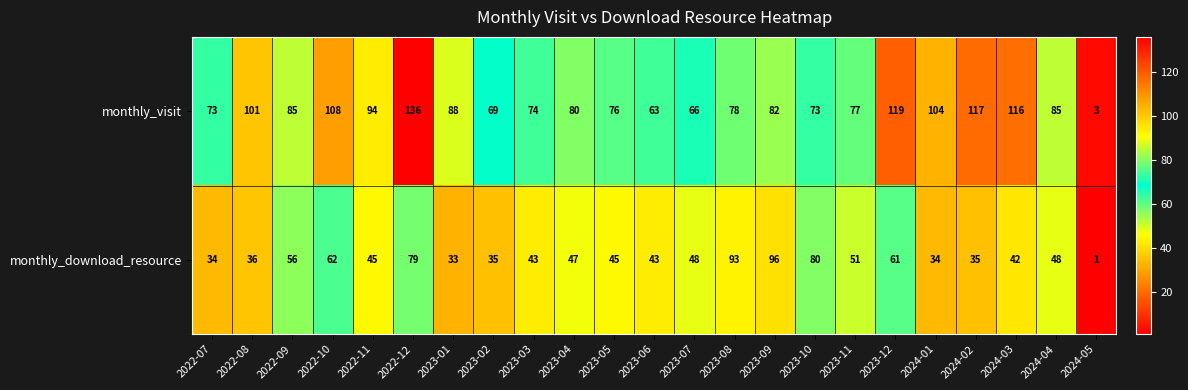

At which label does monthly_visit reach its peak?

2022-12